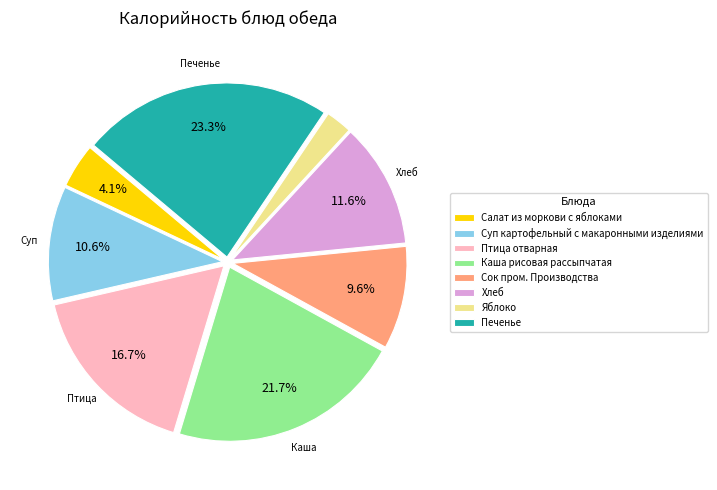

What percentage is NOT represented by Птица отварная?

83.3%